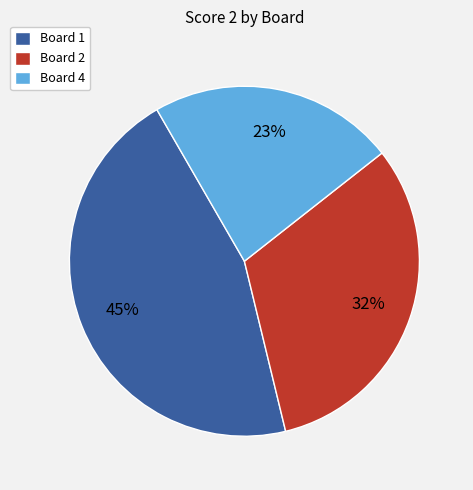

Rank the categories by value from highest to lowest.

Board 1, Board 2, Board 4